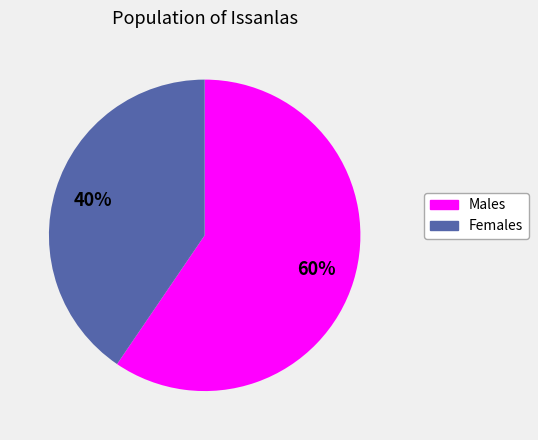

How many segments does this pie chart have?

2